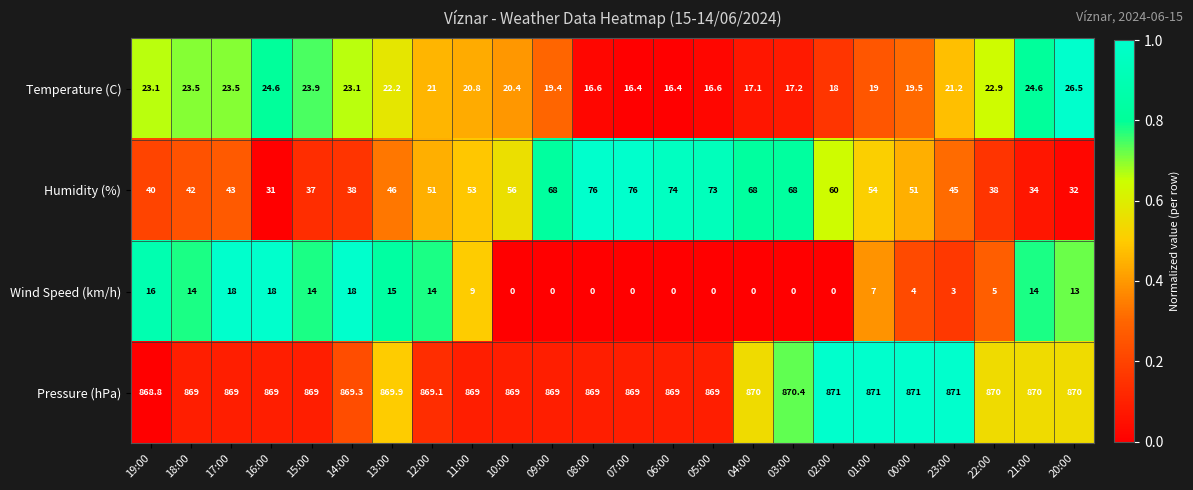

What is the total value across all series at 20:00?

941.5